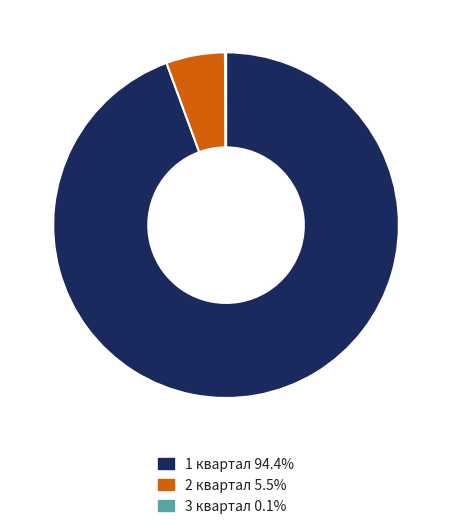

Is there any slice that represents more than half of the pie?

Yes